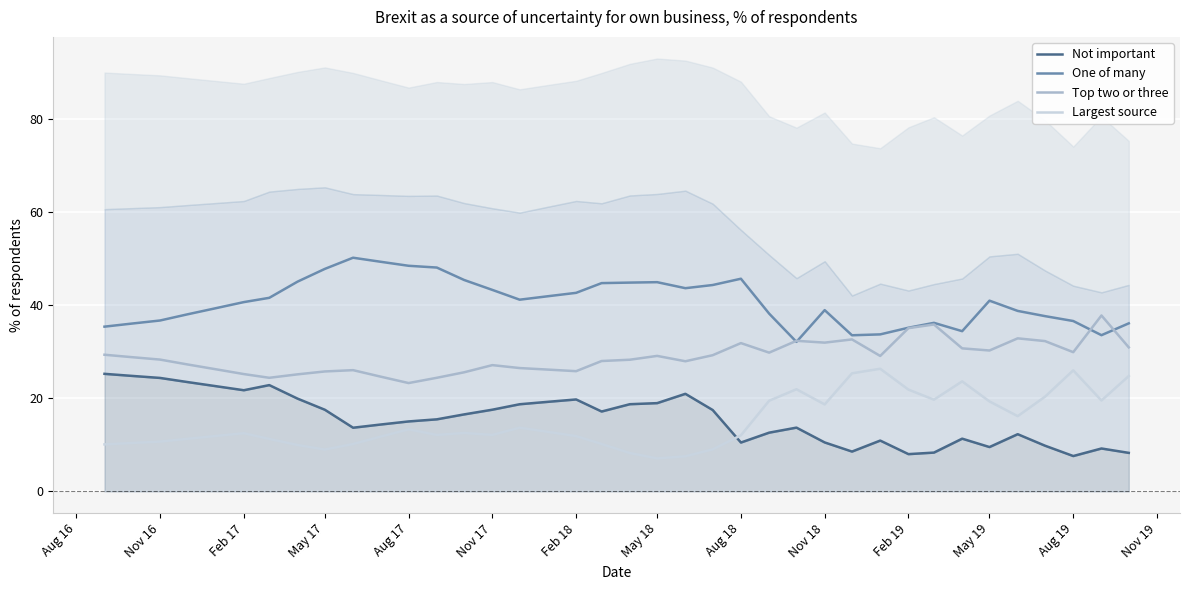

True or false: Top two or three has a value of 27.1 at Nov 17.

True